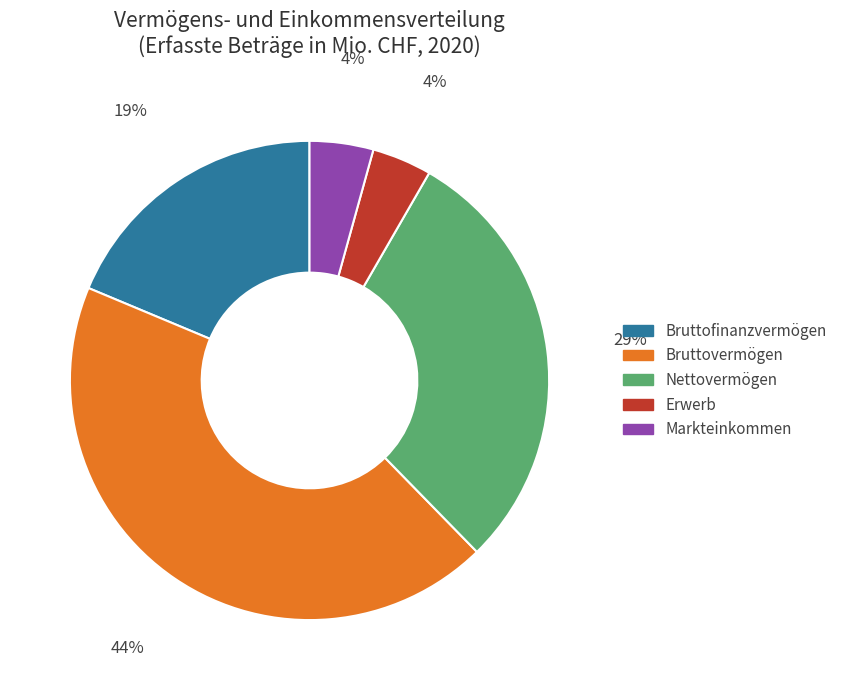

Which has a higher value, Nettovermögen or Markteinkommen?

Nettovermögen